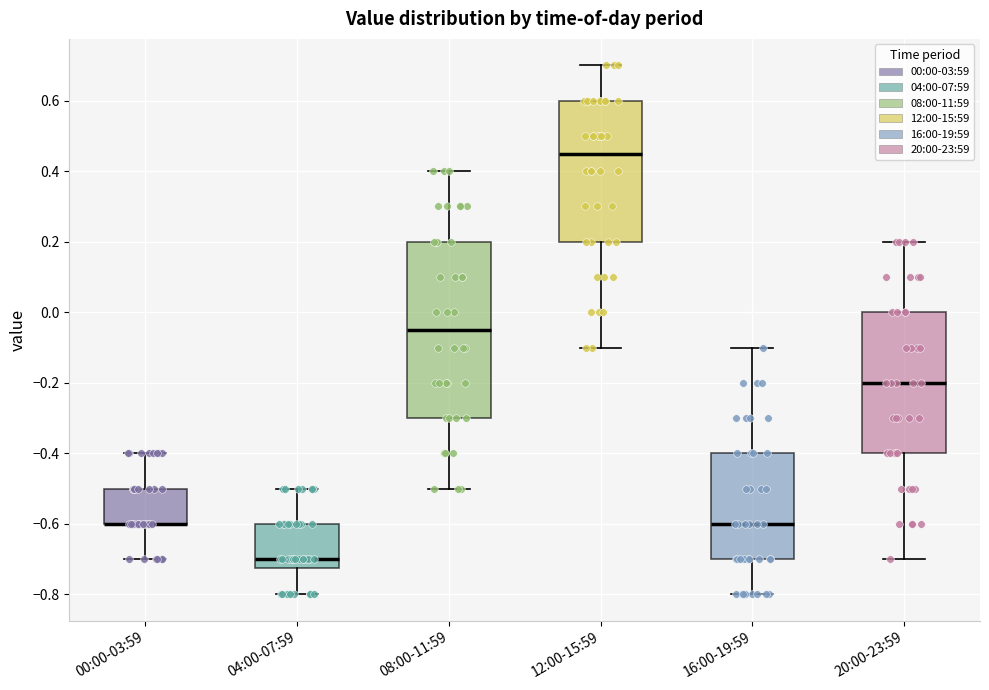

Where is the upper edge of the box for 20:00-23:59 on the y-axis? The values are not printed on the chart, so give them approximately, as read against the axis.

0.00